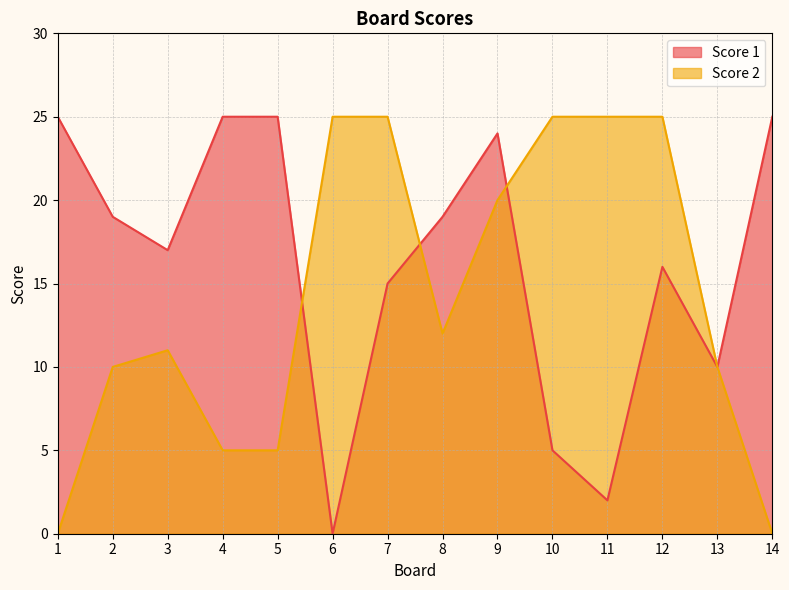

In Score 2, how many points are higher than both neighbors (excluding endpoints)?

1